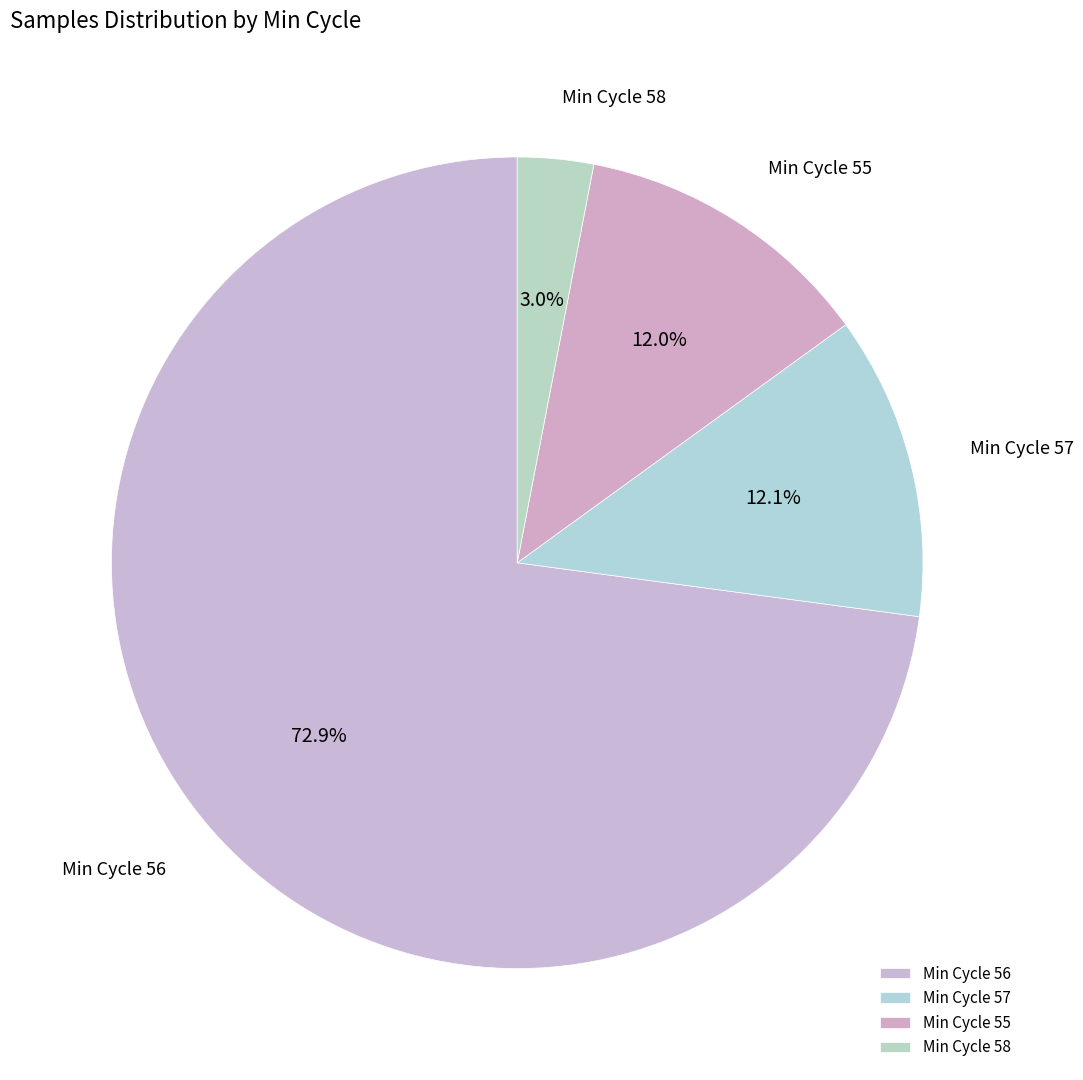

Count the number of slices in the pie.

4